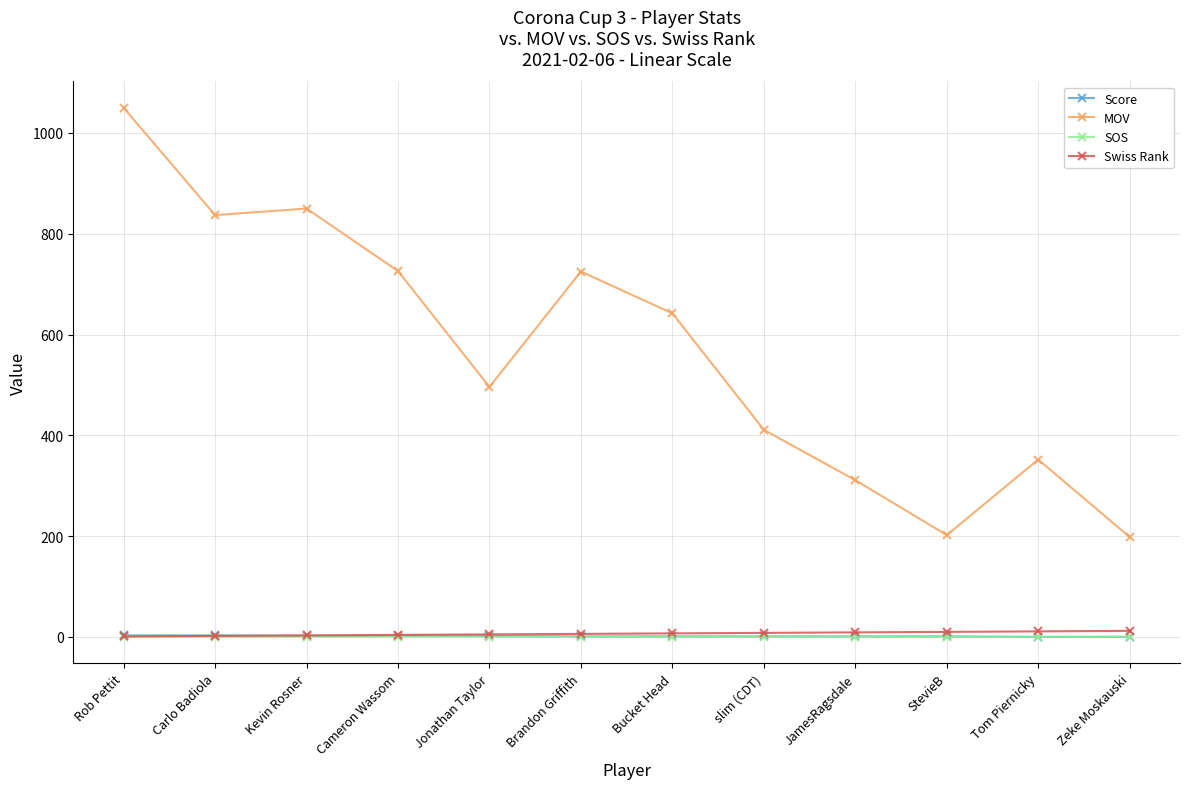

What is the label of the 3rd point from the right?

StevieB